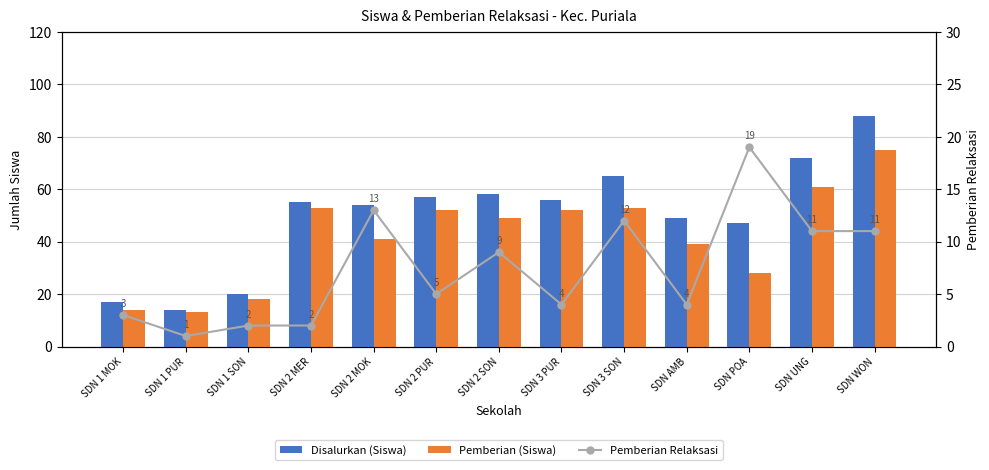

Count the number of categories in the chart.

13